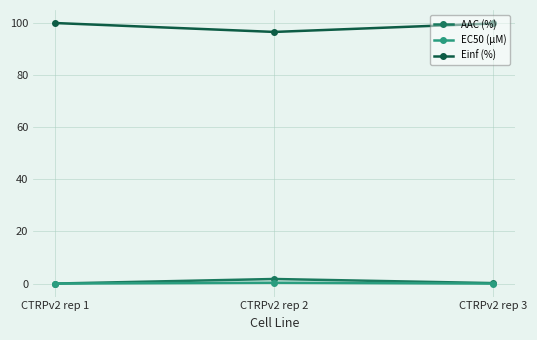

What is the sum of all EC50 (µM) values?

0.3